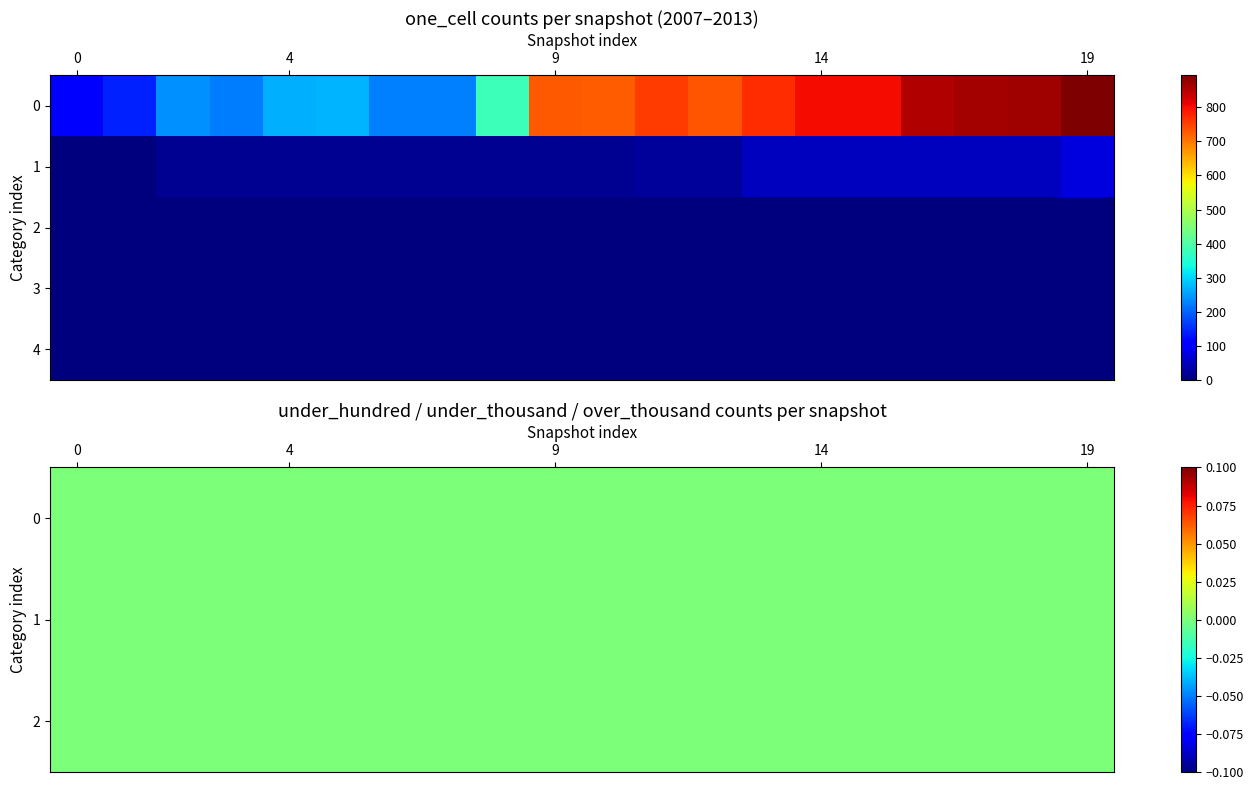

Reading left to right, transcribe all the data shown in this chart.

one_cell: 114	142	239	221	266	270	225	225	379	727	723	755	732	769	802	802	853	863	867	894
under_twenty_cells: 0	0	15	15	15	15	15	15	15	16	16	22	22	49	49	49	49	49	49	75
under_hundred_cells: 0	0	0	0	0	0	0	0	0	0	0	0	0	0	0	0	0	0	0	0
under_thousand_cells: 0	0	0	0	0	0	0	0	0	0	0	0	0	0	0	0	0	0	0	0
over_thousand_cells: 0	0	0	0	0	0	0	0	0	0	0	0	0	0	0	0	0	0	0	0